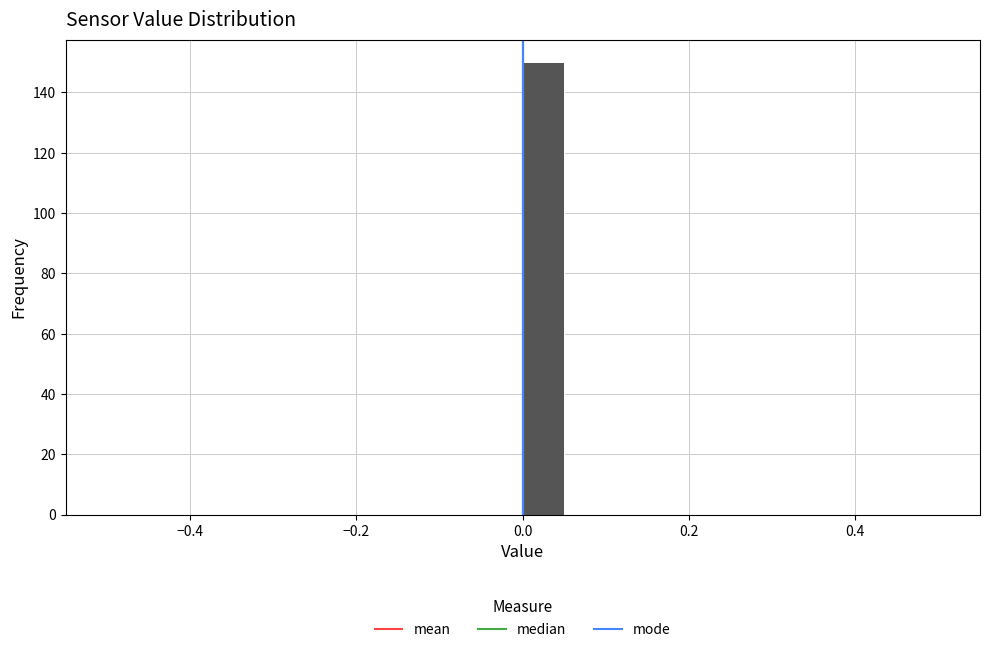

Read against the x-axis, roughly where is the centre of the tallest bar?

0.02